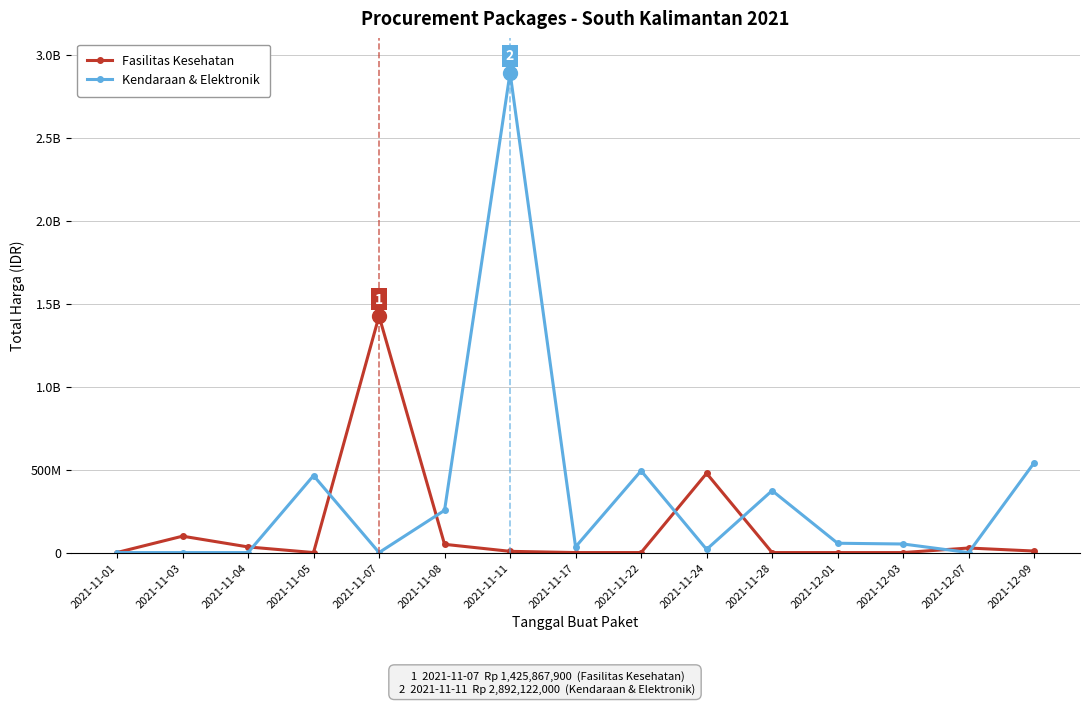

Which series has the widest spread of values?

Kendaraan & Elektronik